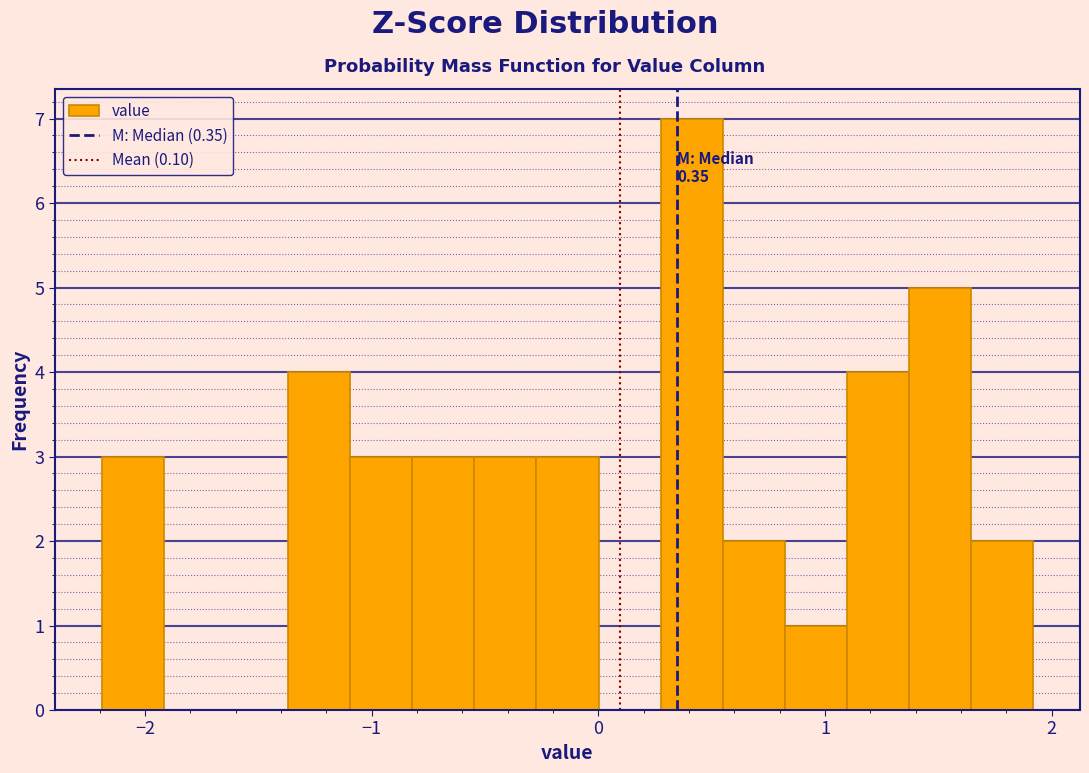

Around what value on the x-axis is the tallest bar? Give the approximate position of its centre, as read against the axis.

0.4